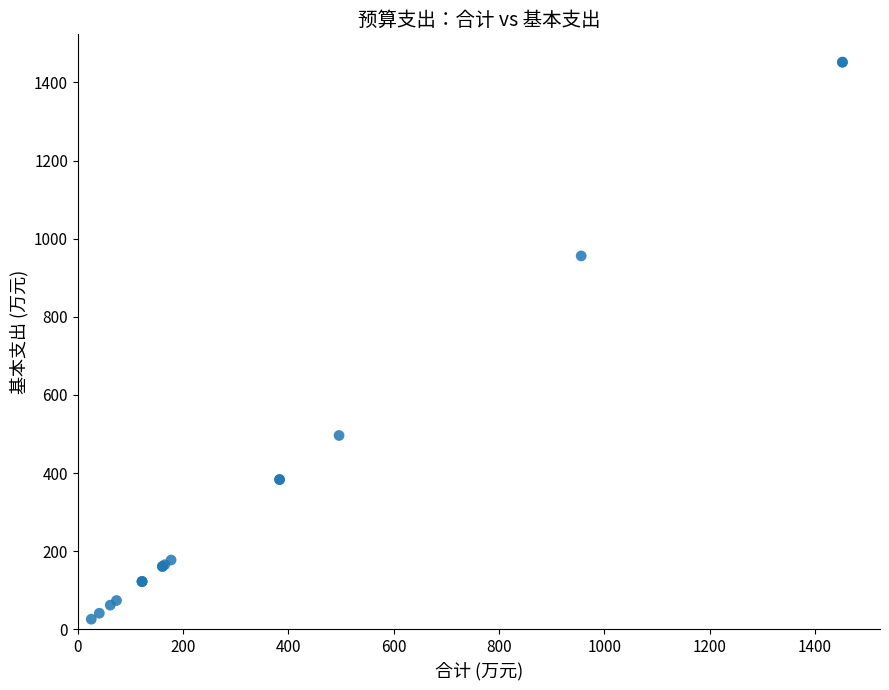

What Y value in the scatter plot is closest to 738?

955.9